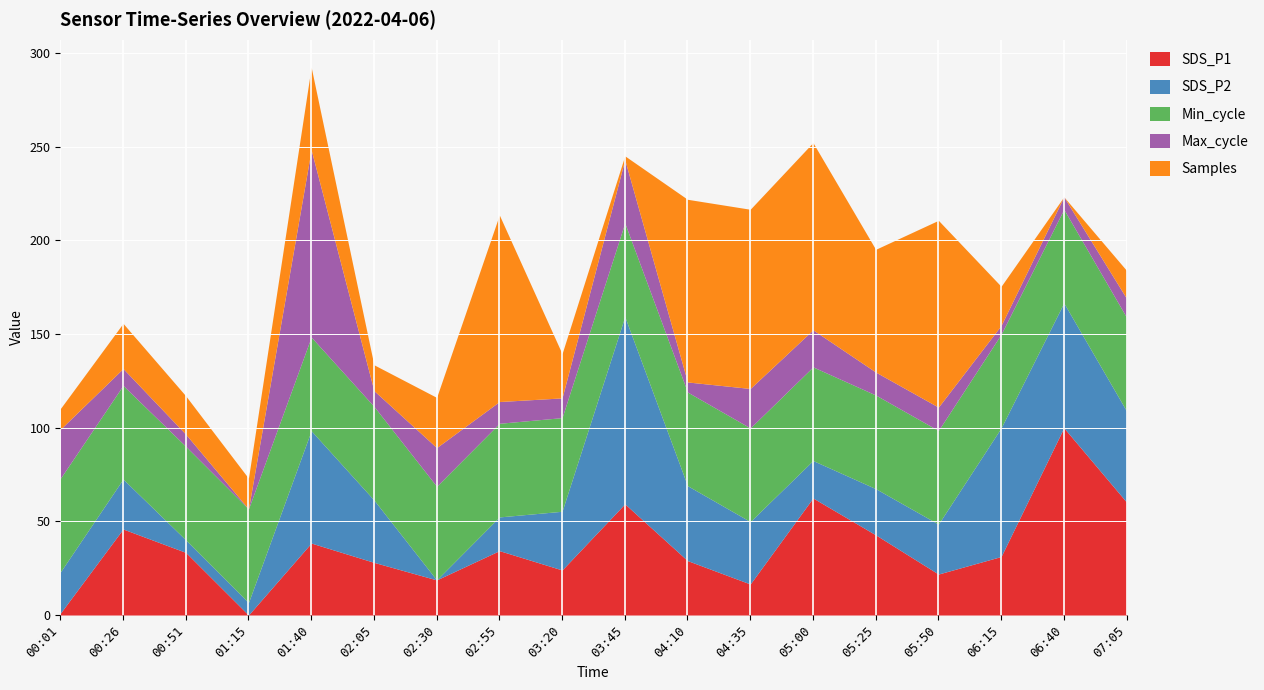

At which category is the sum across all series the highest?

01:40